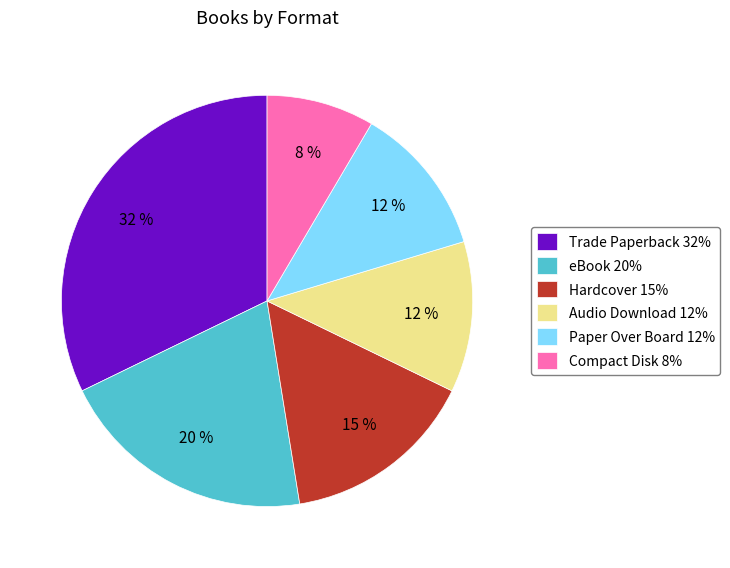

To the nearest percent, what is the difference between the largest and smallest slice percentages?

24%